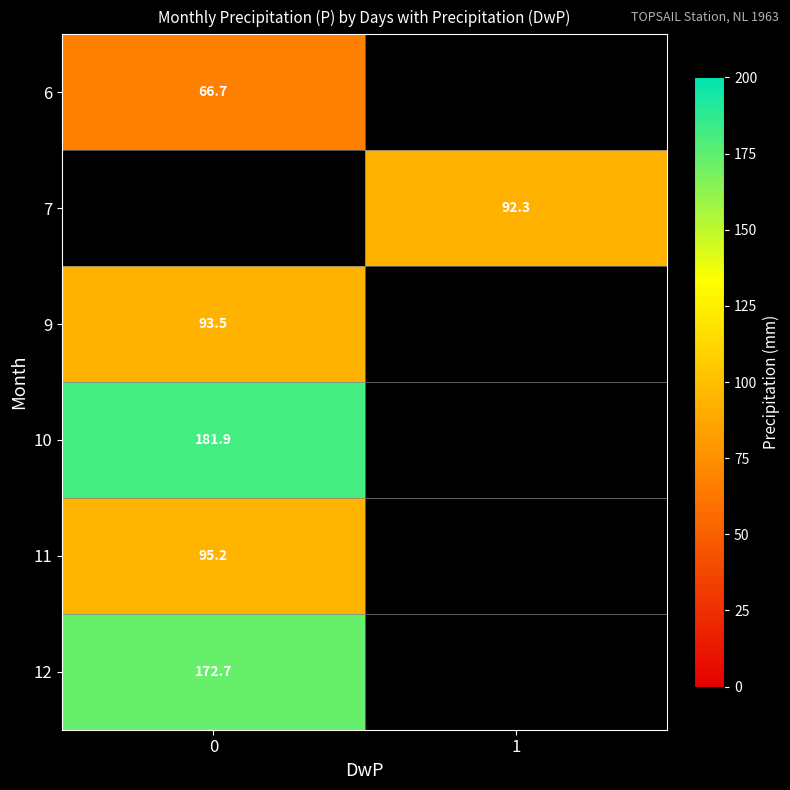

Which has a higher value, 0 or 1?

1